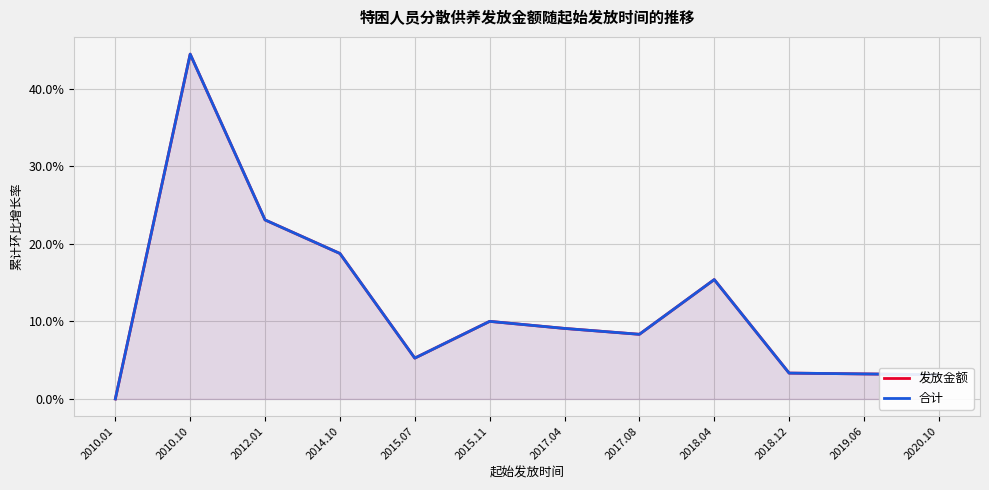

Between 2014.10 and 2017.08, which is larger?

2014.10